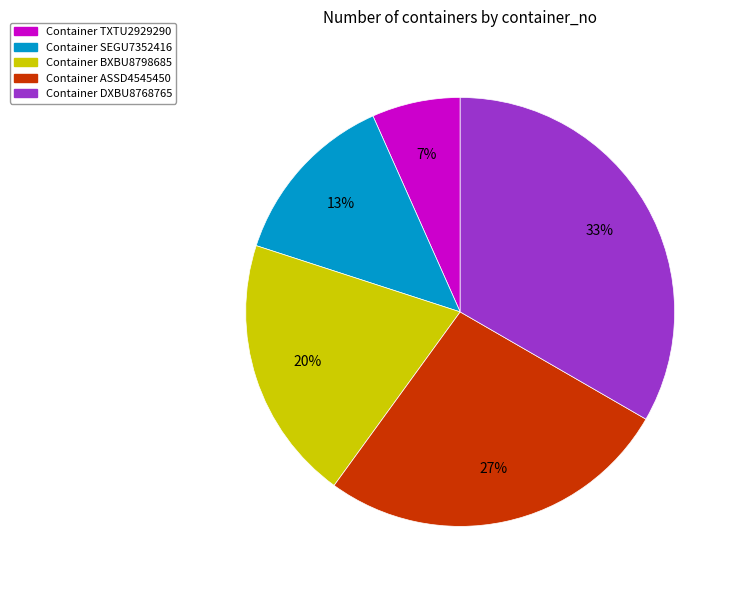

Is there any slice that represents more than half of the pie?

No